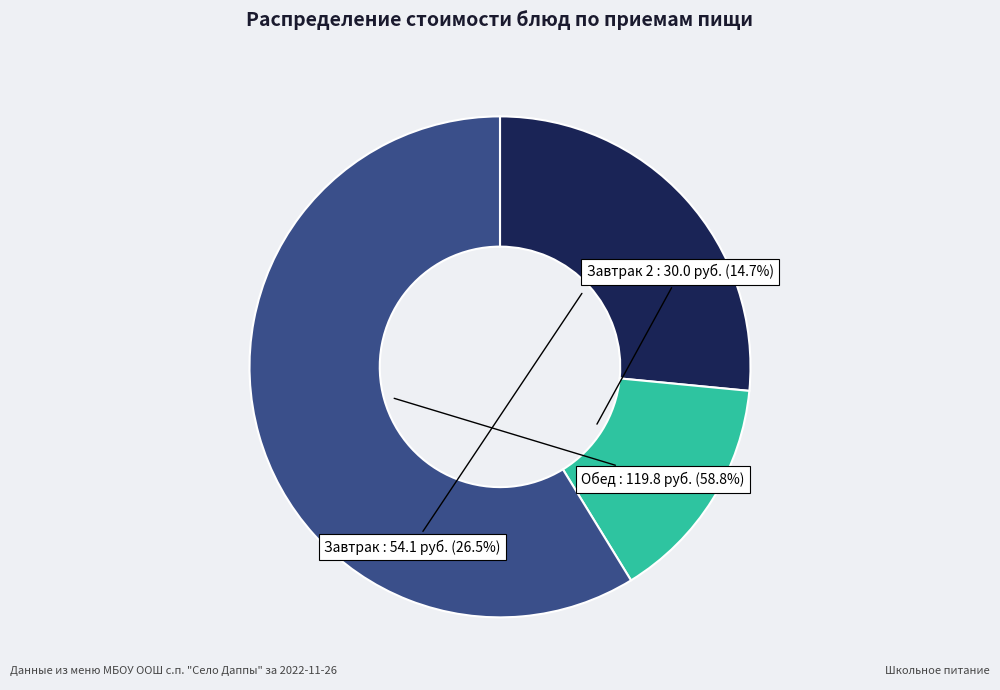

Combined, do Обед and Завтрак 2 account for over 50%?

Yes